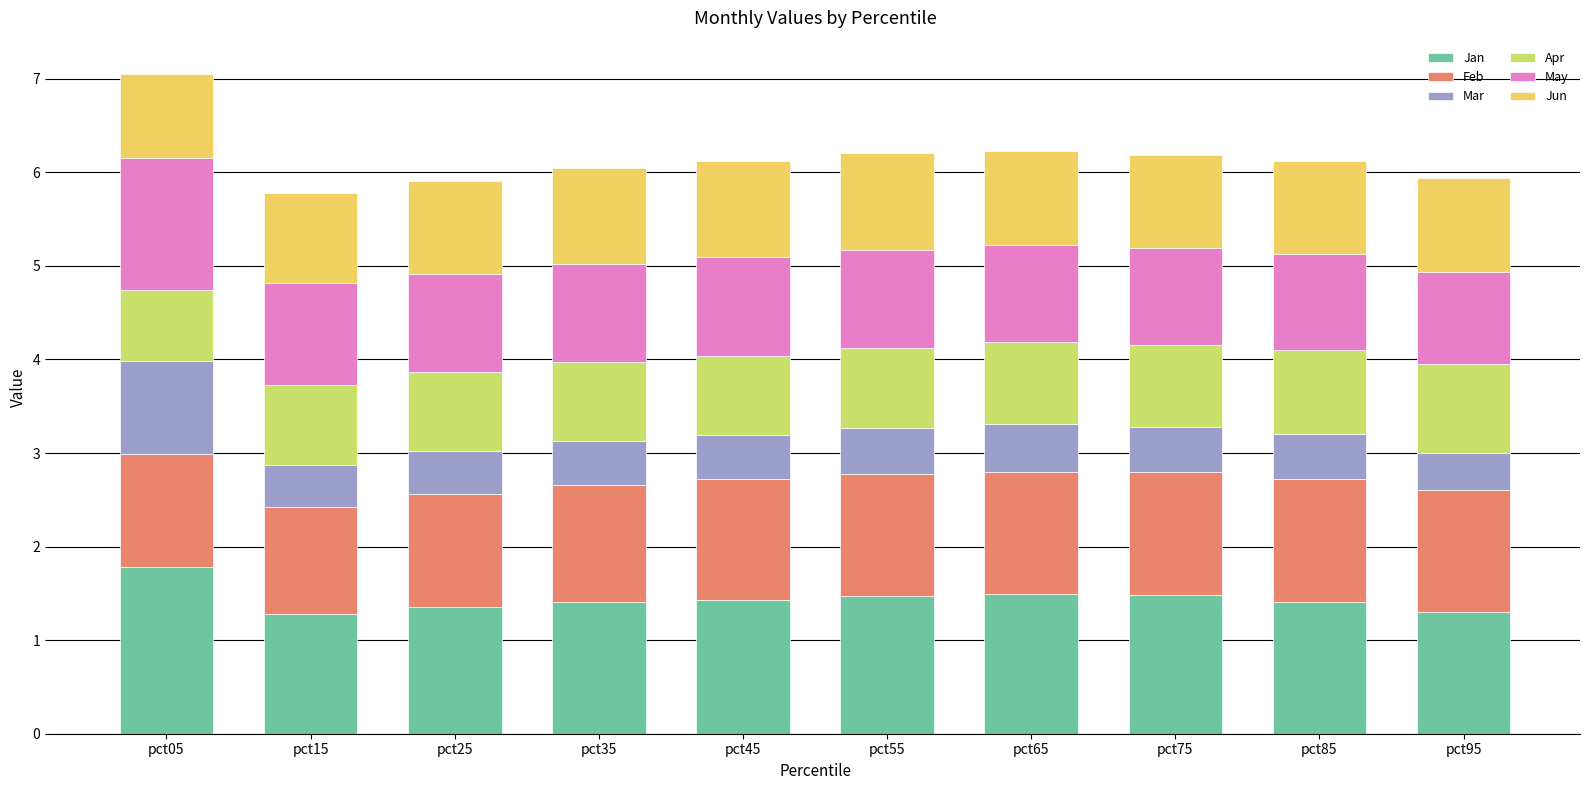

What is the total value across all series at pct45?

6.1